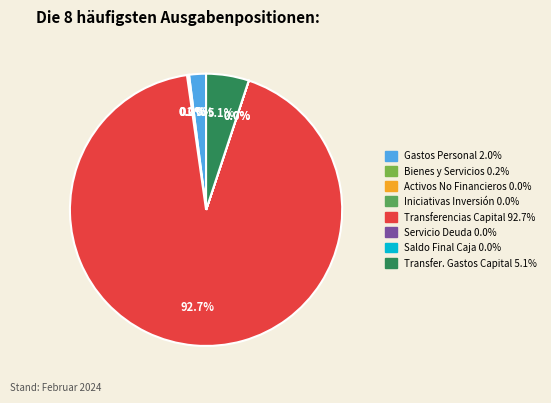

What is the majority slice?

TRANSFERENCIAS DE CAPITAL